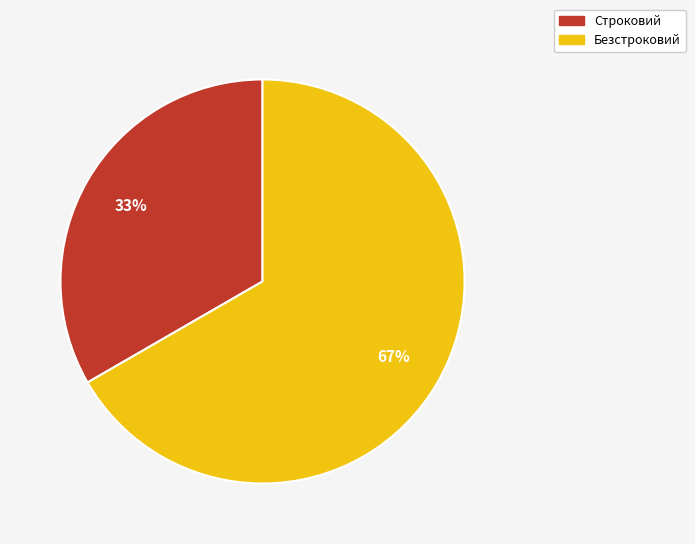

Which slice is the smallest?

Строковий